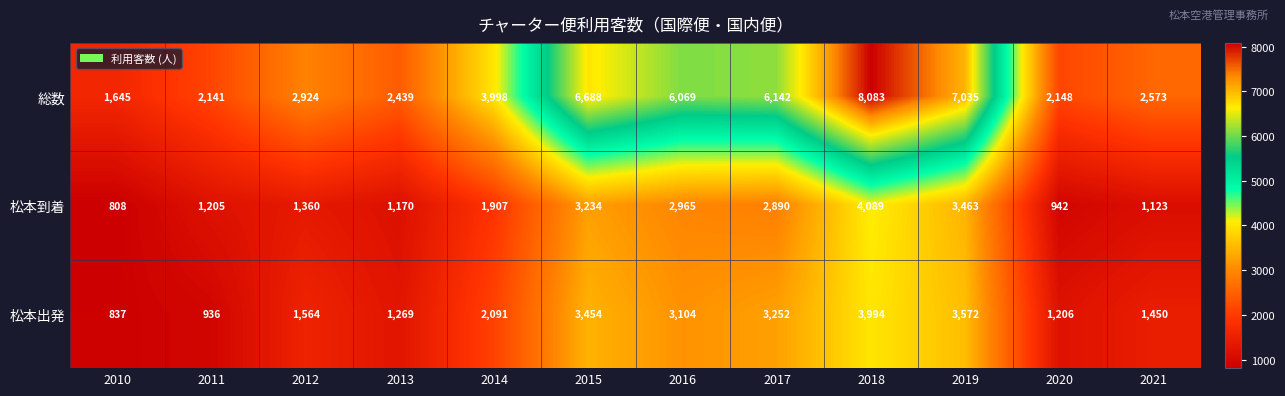

True or false: 松本出発 has a value of 2612 at 2018.

False